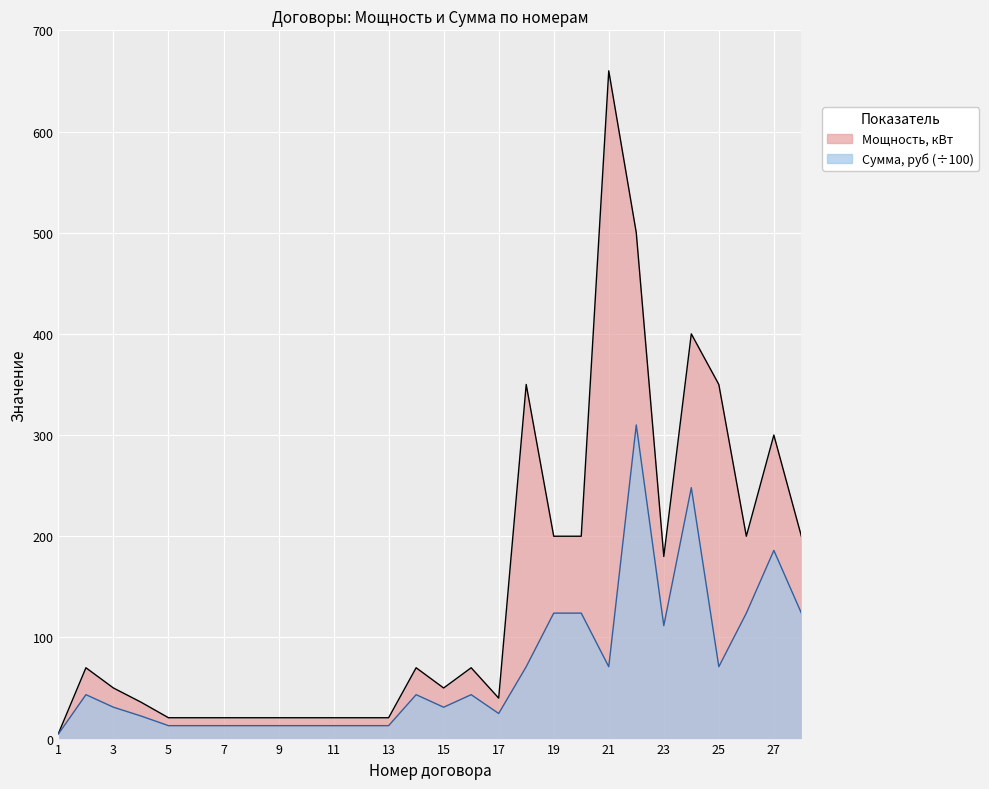

What is the spread (max minus min) of values at 24?

152.0